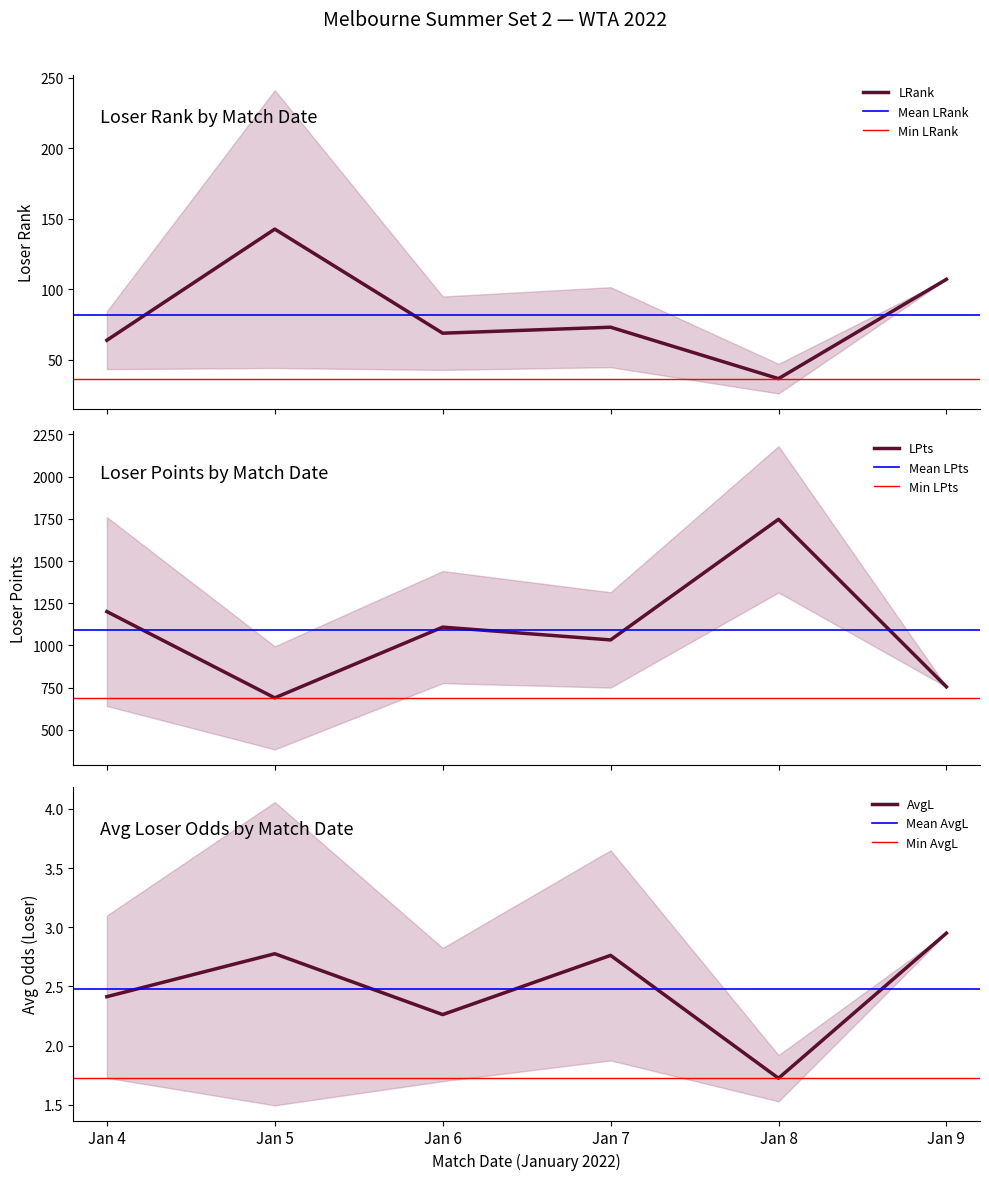

The value of AvgL at Jan 9 is 0.9. True or false?

False